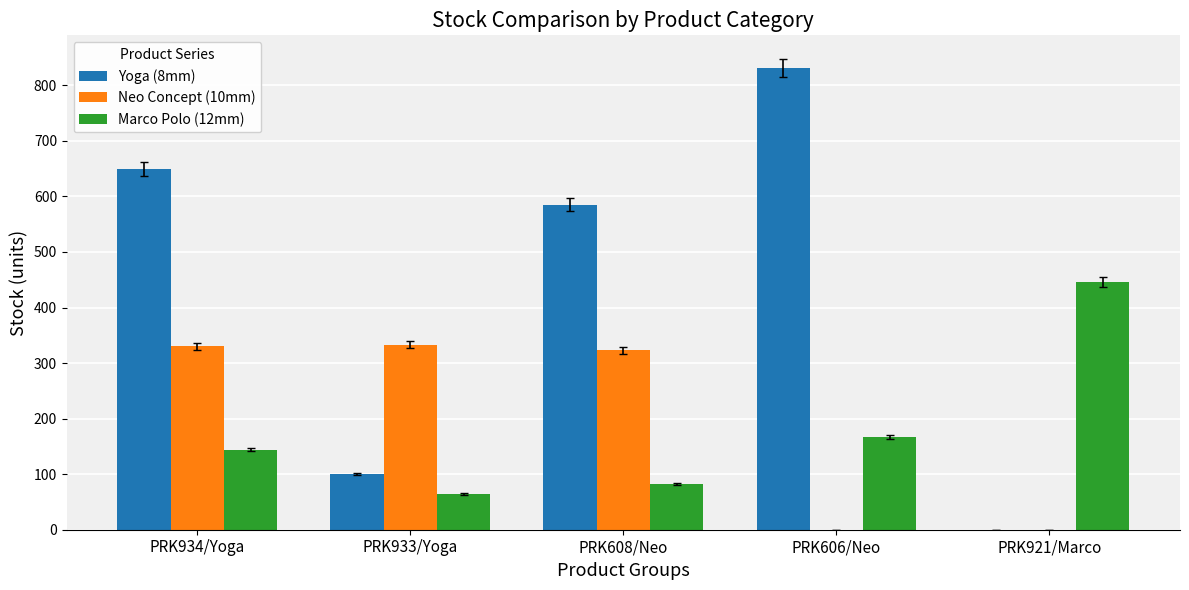

True or false: Yoga (8mm) has a value of 413 at PRK606/Neo.

False